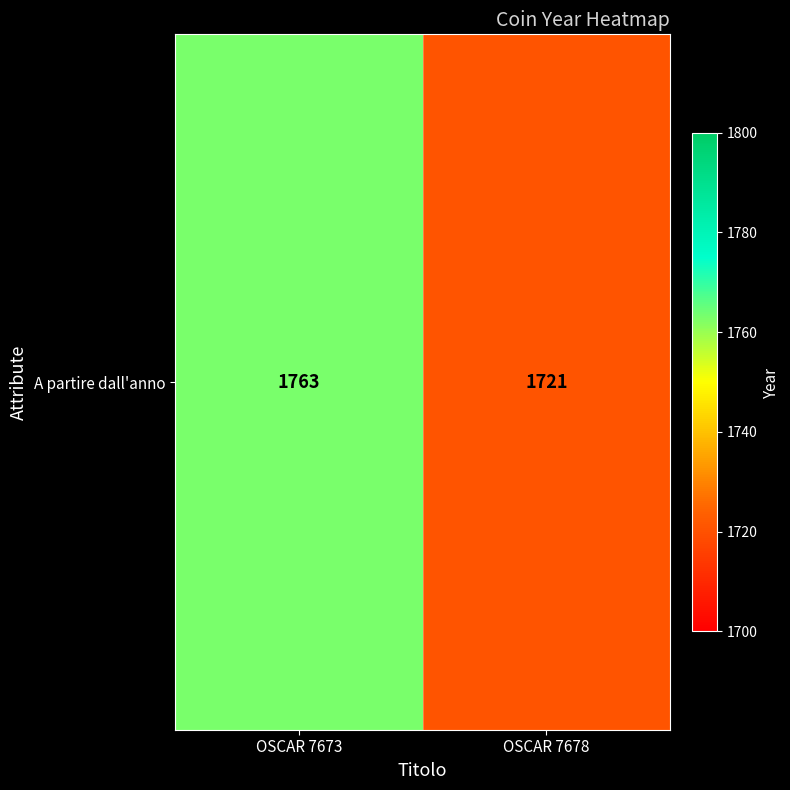

Reading right to left, extract all data points from this chart.

1721	1763